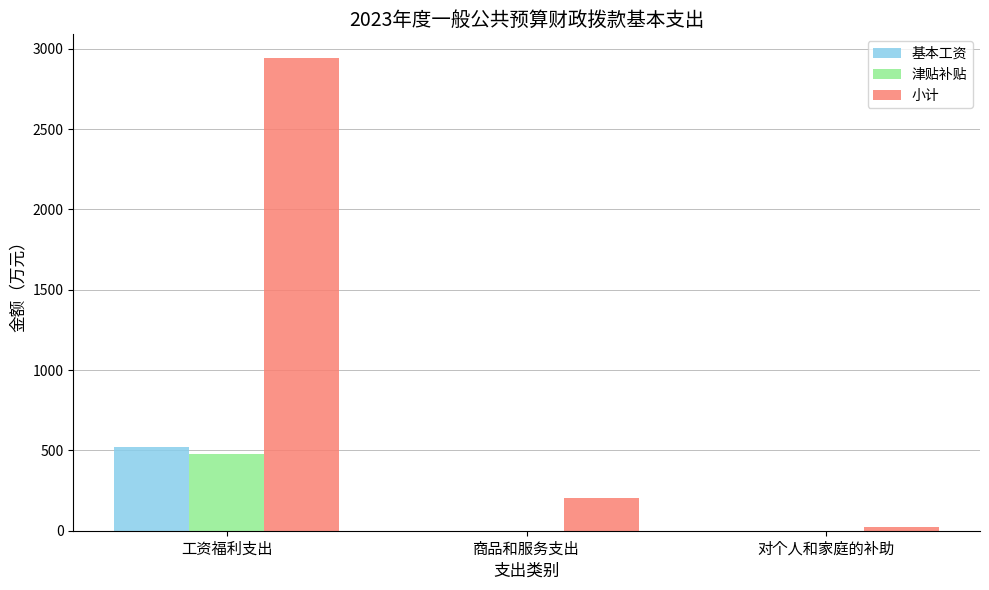

True or false: 小计 has a value of 23.4 at 对个人和家庭的补助.

True